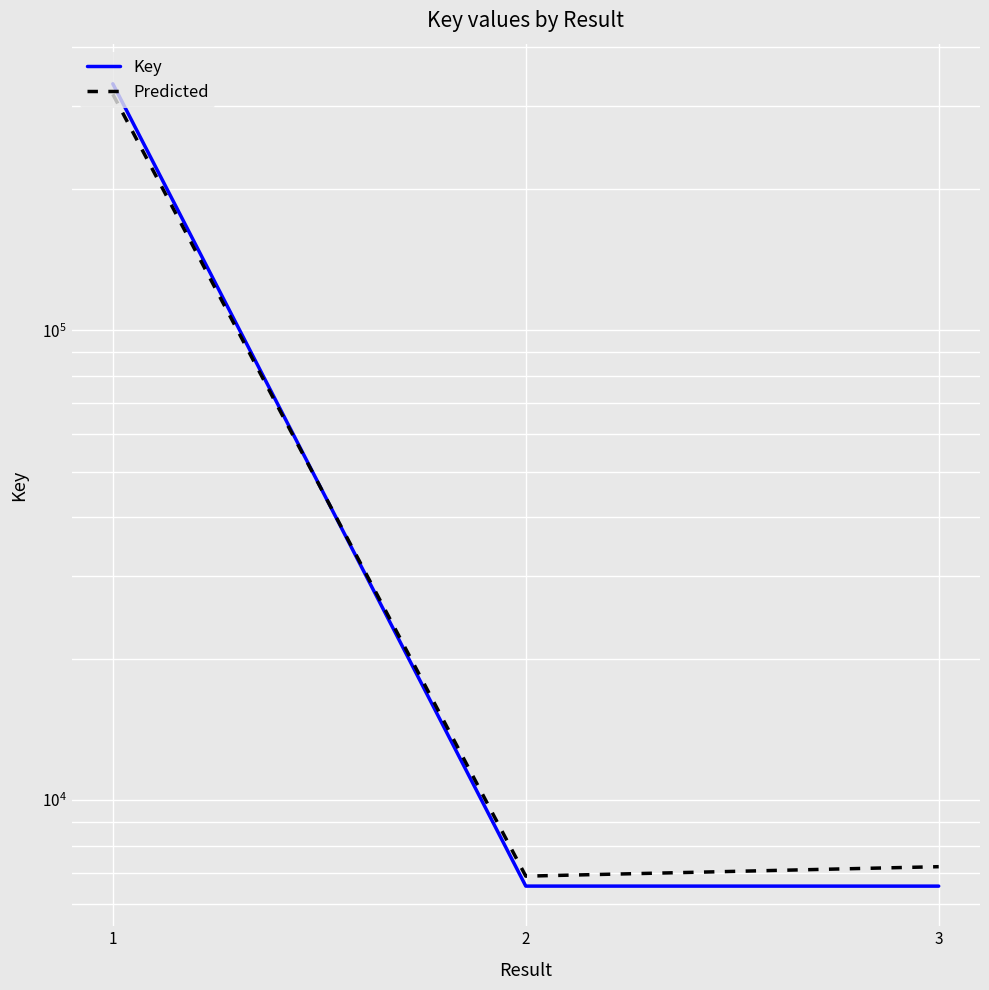

The value of Key at 3 is 6559.0. True or false?

True